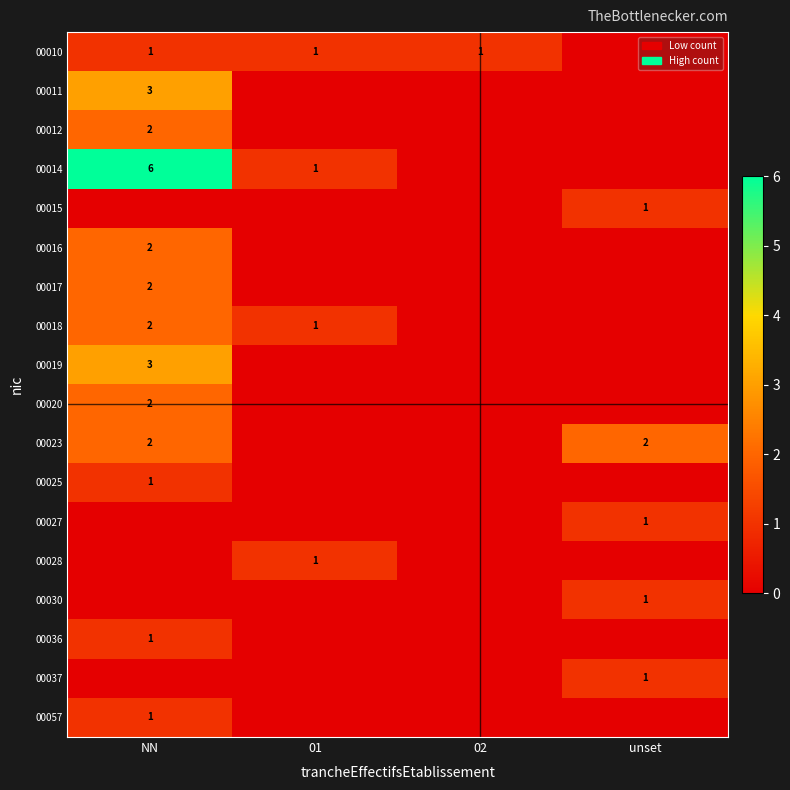

Is the value of 00012 at NN greater than the value of 00057 at NN?

Yes